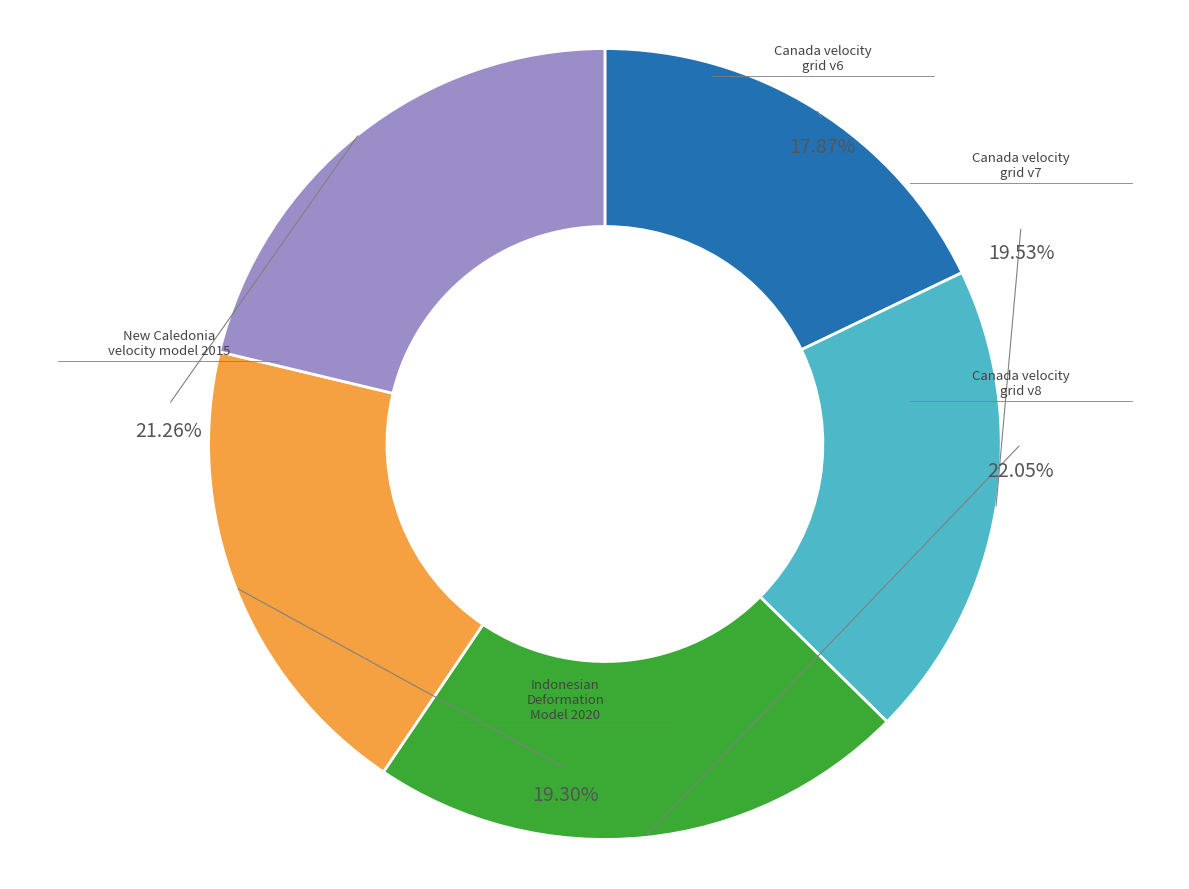

What percentage is the Canada velocity grid v8 slice, to the nearest percent?

22%